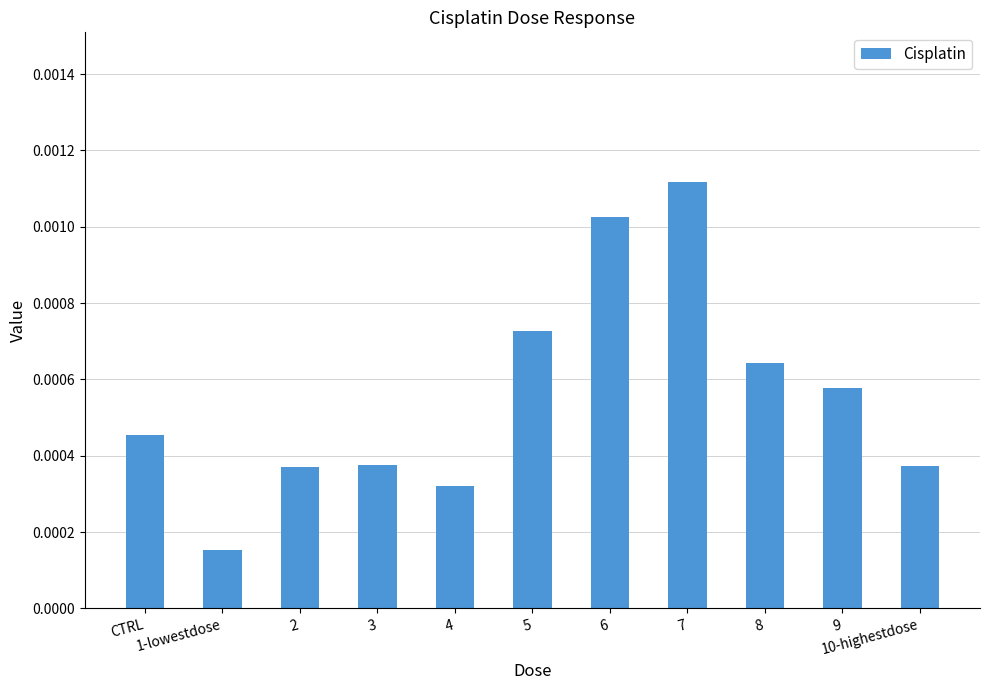

How many bars are there in total?

11